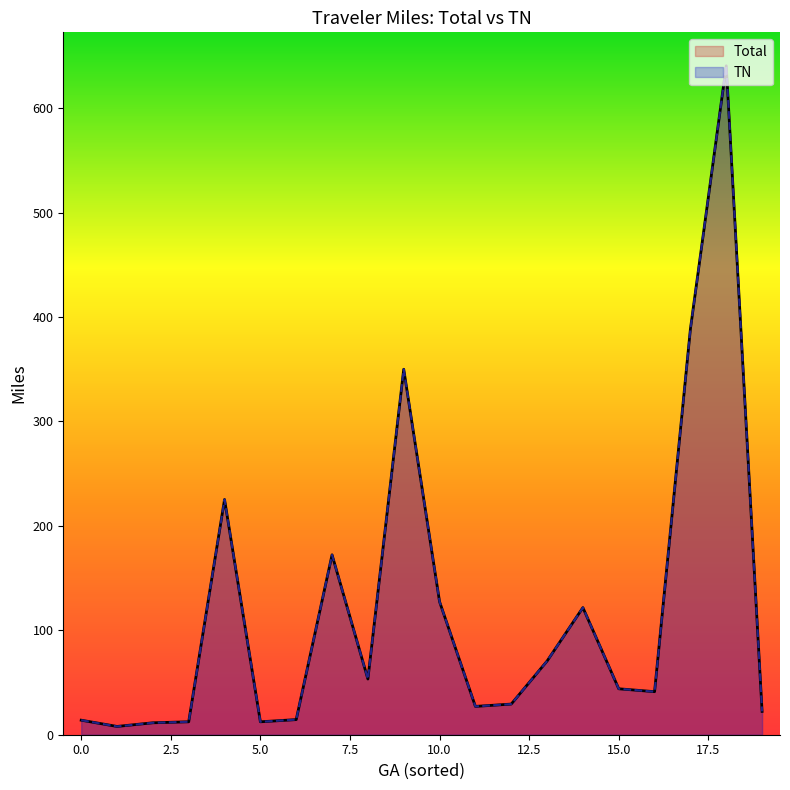

What is the greatest value displayed?

640.5